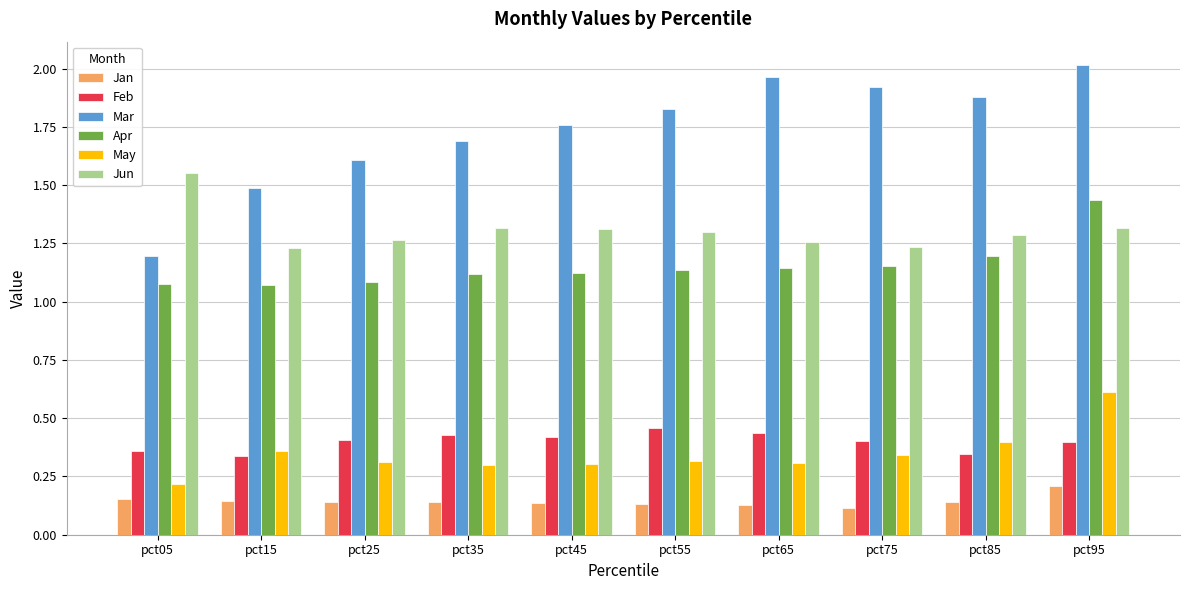

What is the average value of the Mar series?

1.7